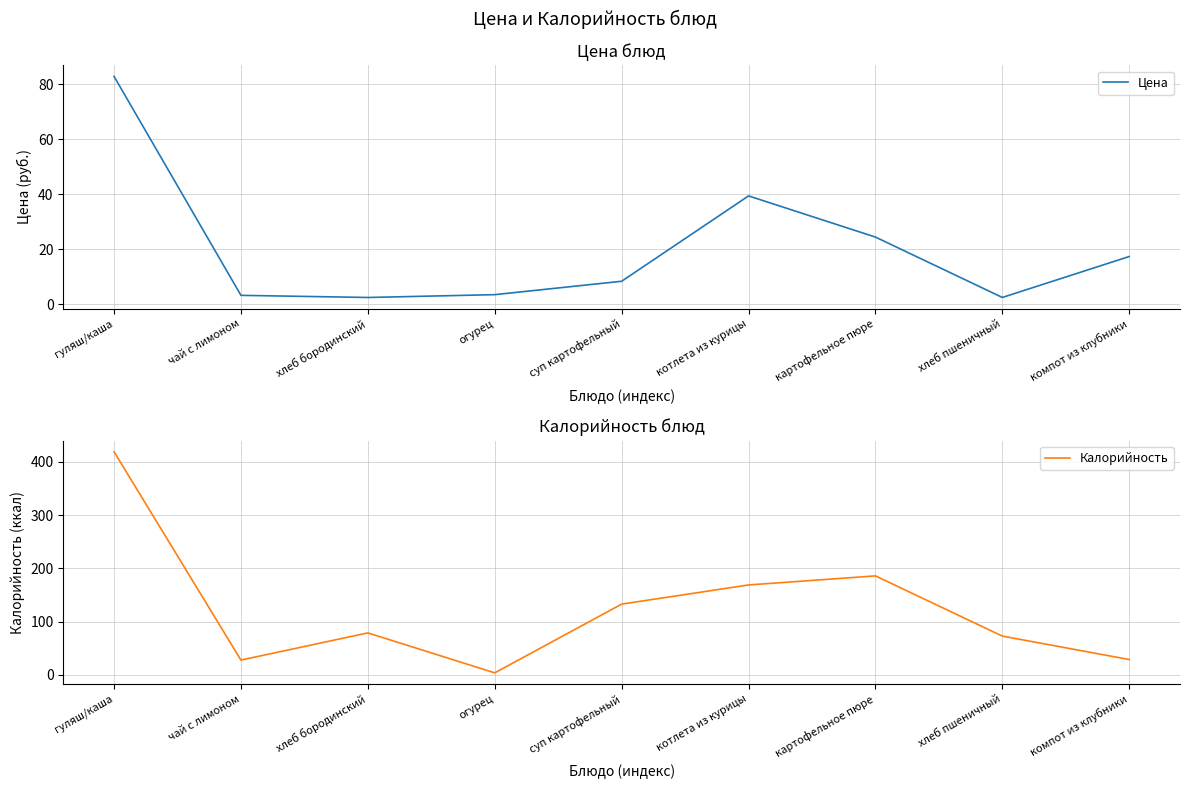

What is the label of the 6th point from the right?

огурец